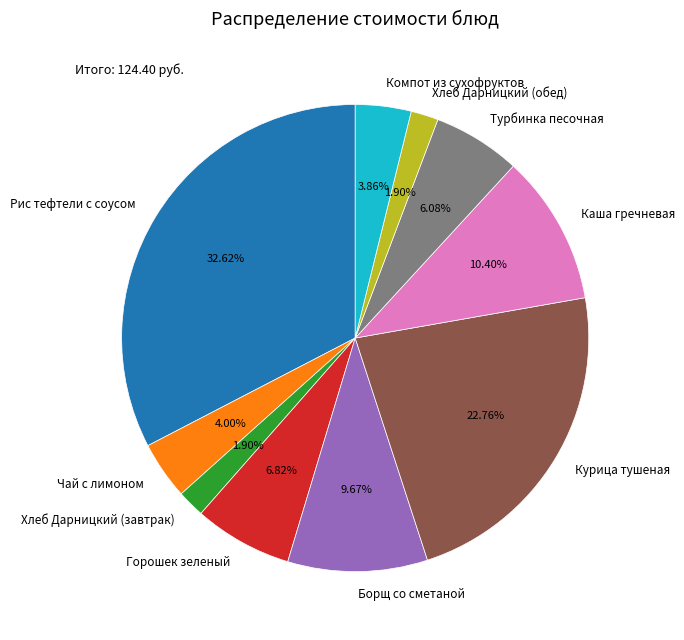

Does Горошек зеленый represent more than half of the total?

No